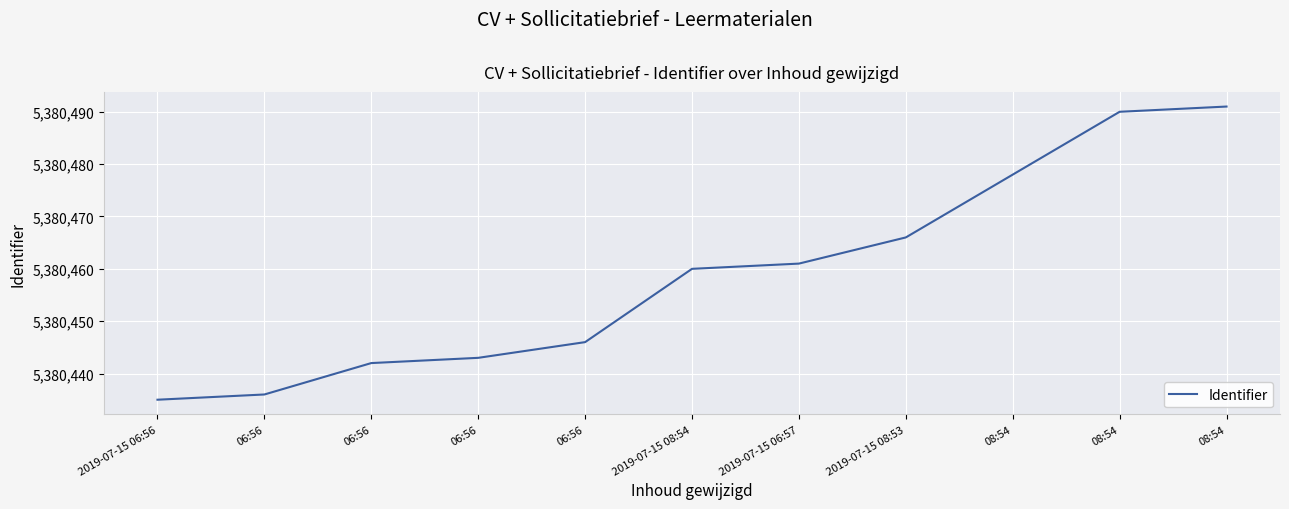

How many distinct data groups are displayed?

1